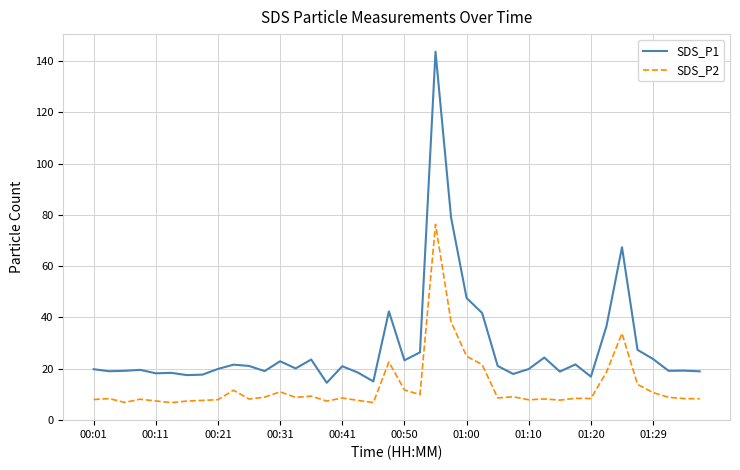

What is the difference between the maximum and minimum values in the SDS_P1 series?

129.1